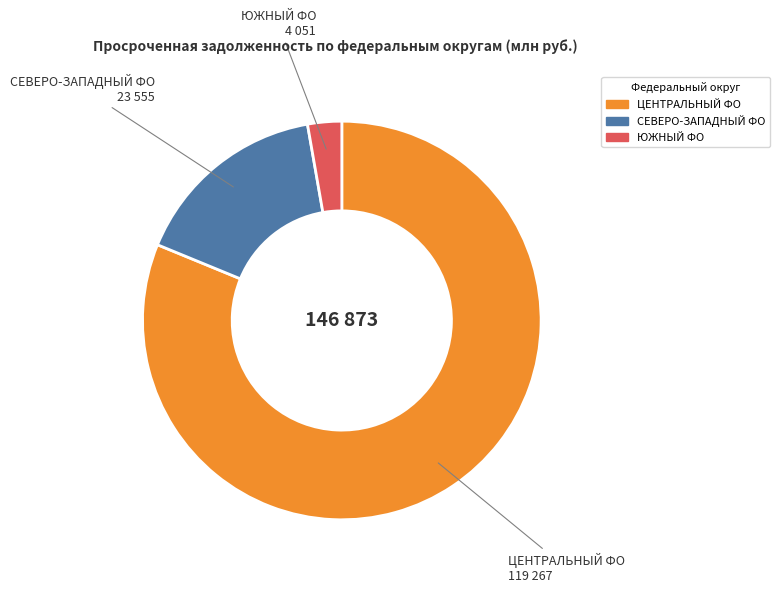

Does any single category account for the majority?

Yes